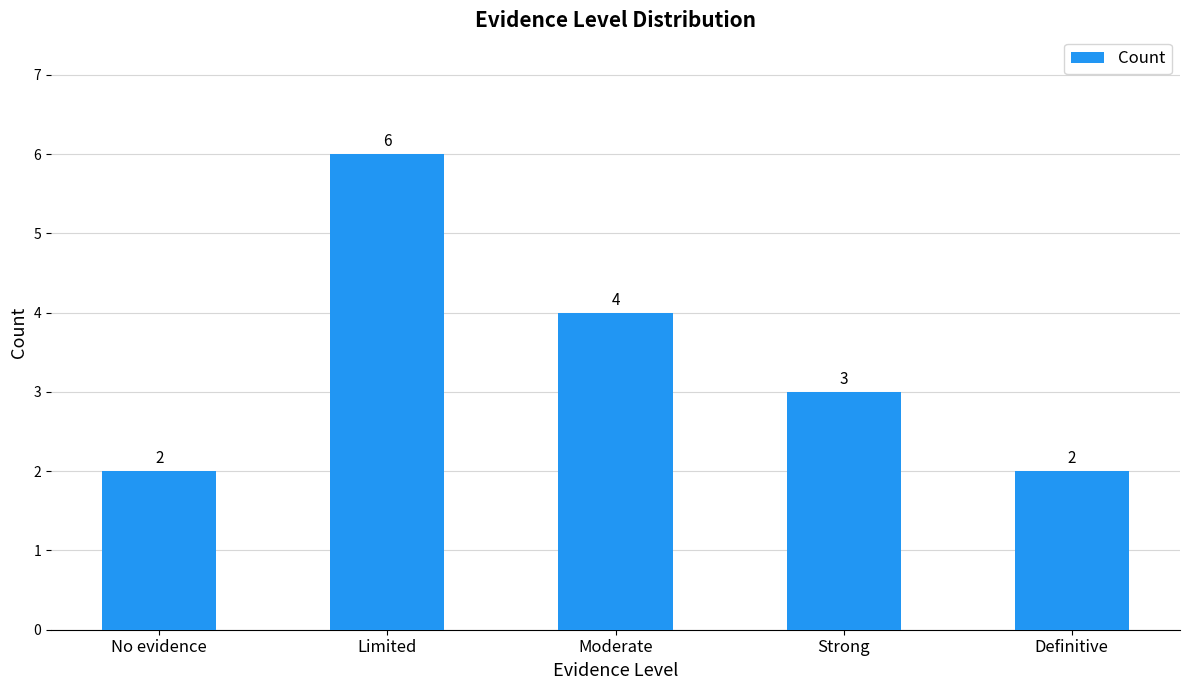

What is the average value?

3